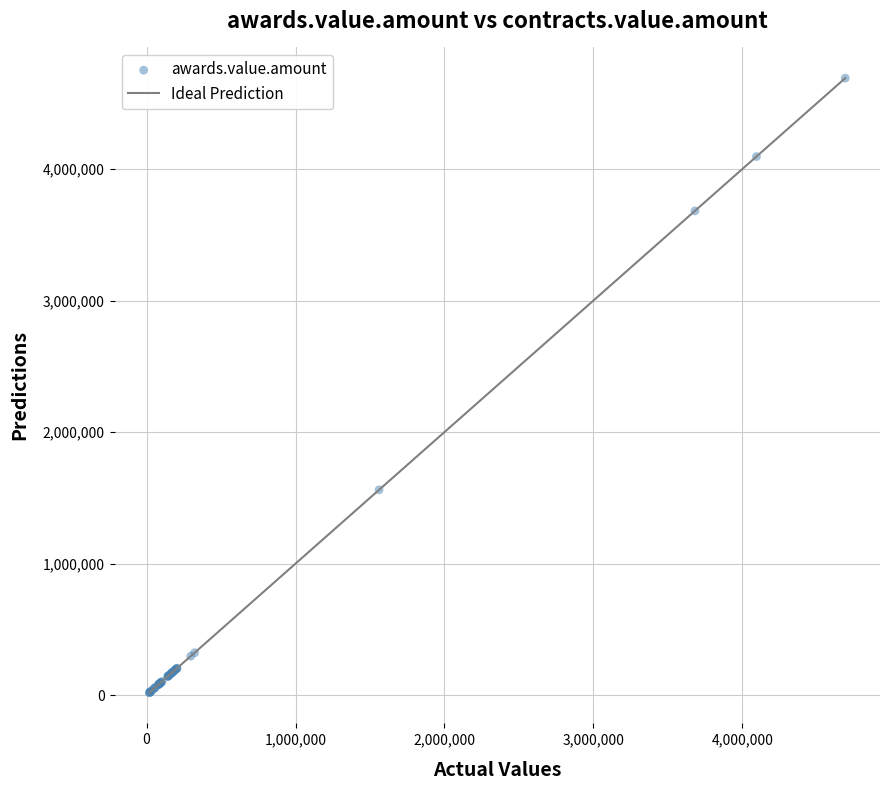

What Y value in the scatter plot is closest to 2354791?

1560764.2